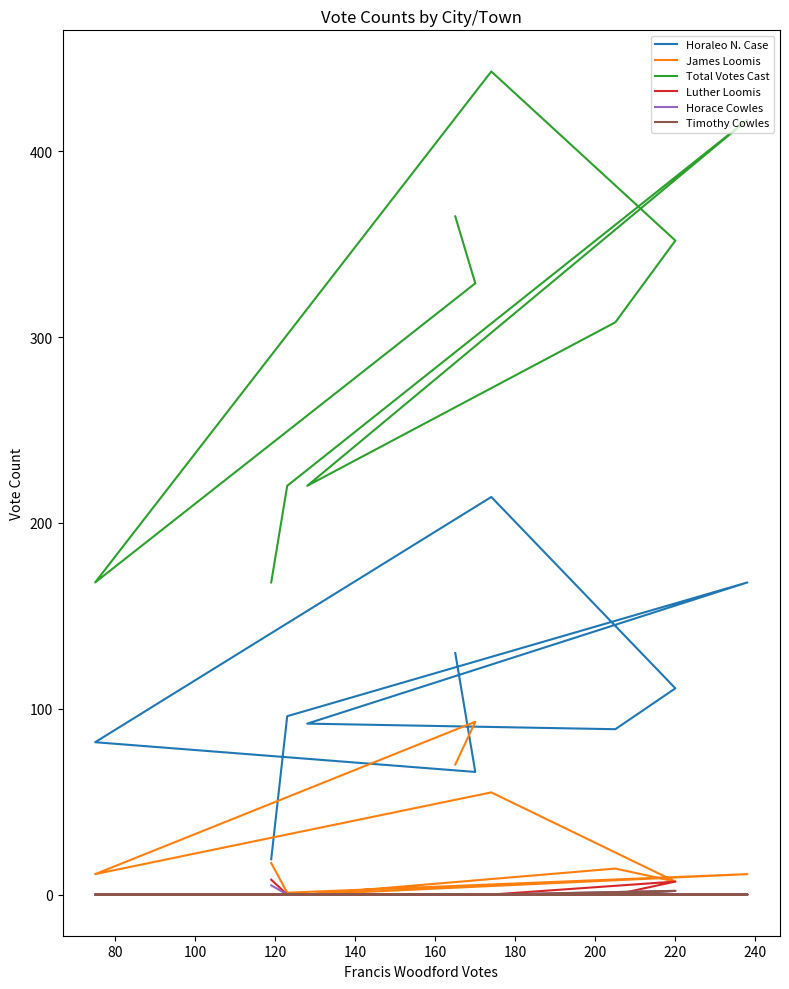

Is the value of Horaleo N. Case at 160 greater than the value of Timothy Cowles at 220?

Yes